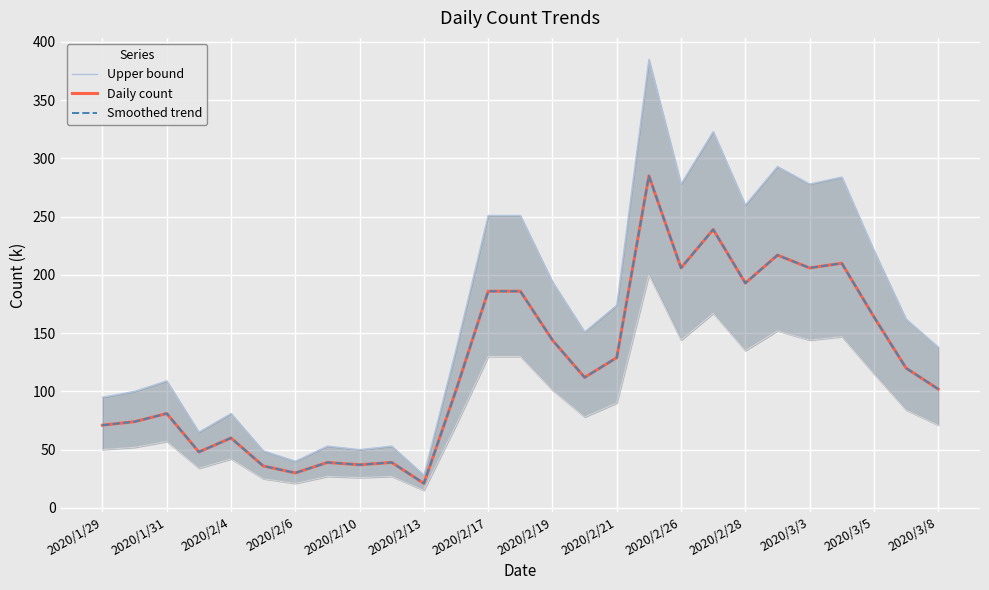

What is the spread (max minus min) of values at 2020/1/31?

26